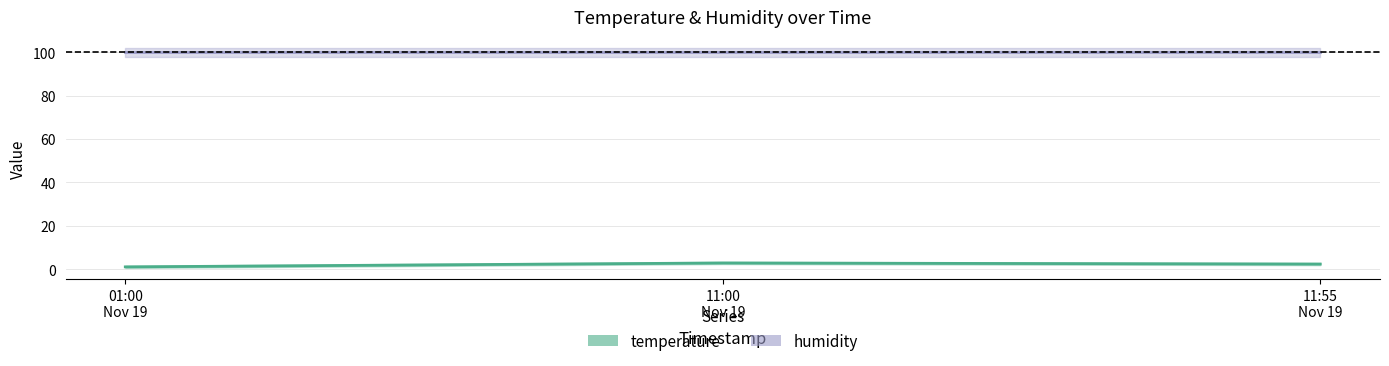

Rank the categories by value from highest to lowest.

11:00 Nov 19, 11:55 Nov 19, 01:00 Nov 19